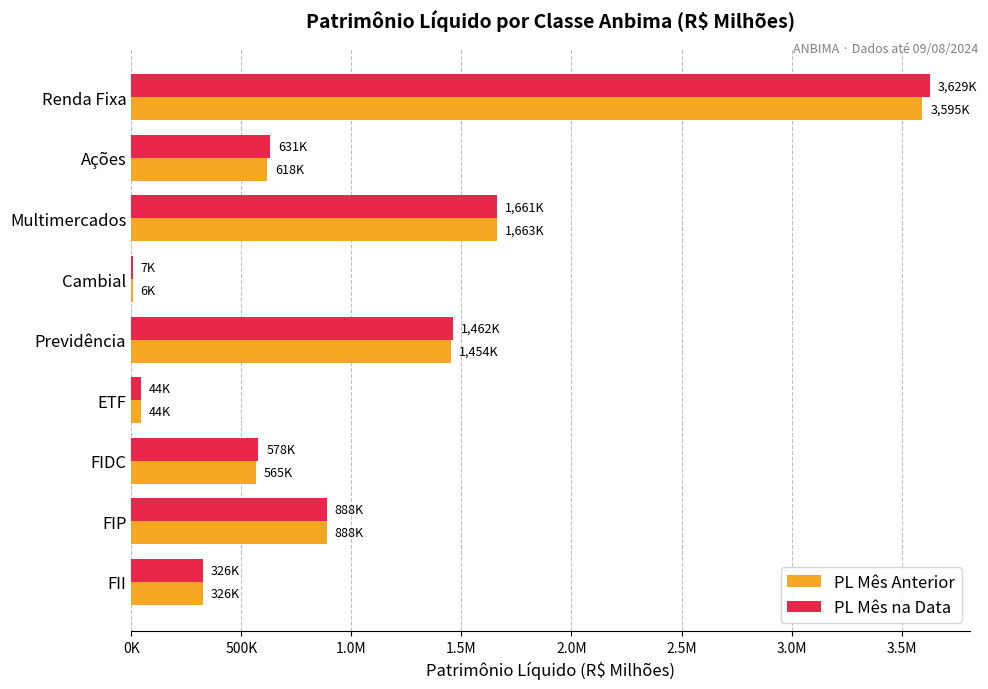

What are all the series names shown in the legend?

PL Mês Anterior, PL Mês na Data